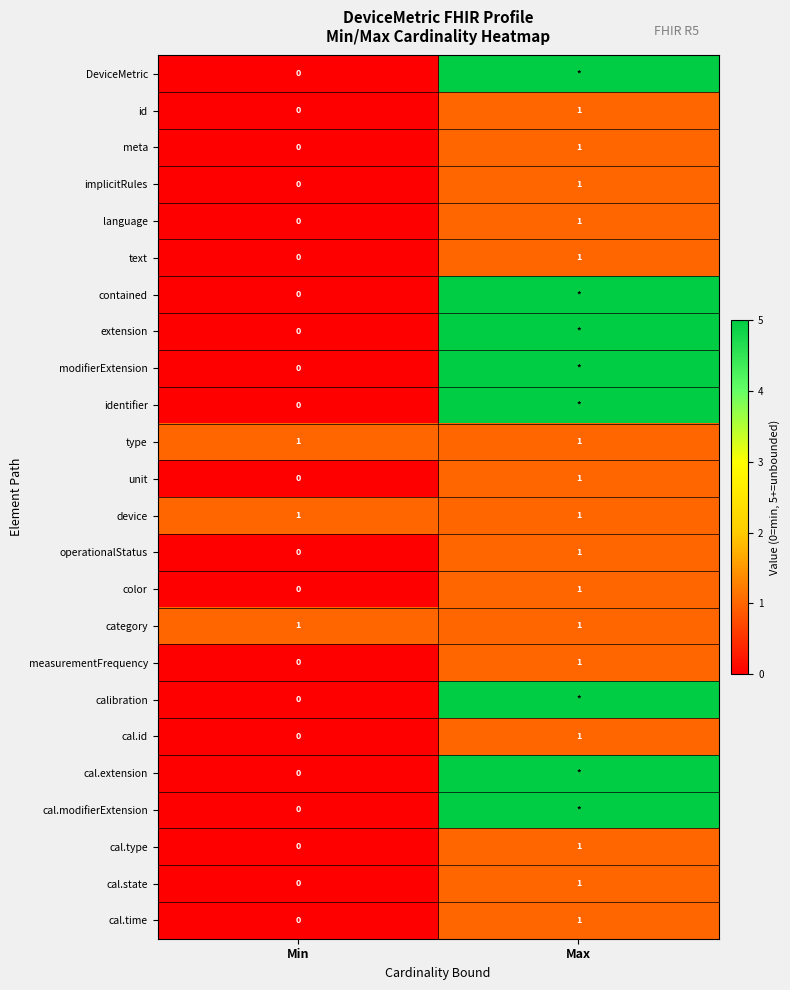

True or false: device has a value of 0 at Min.

False